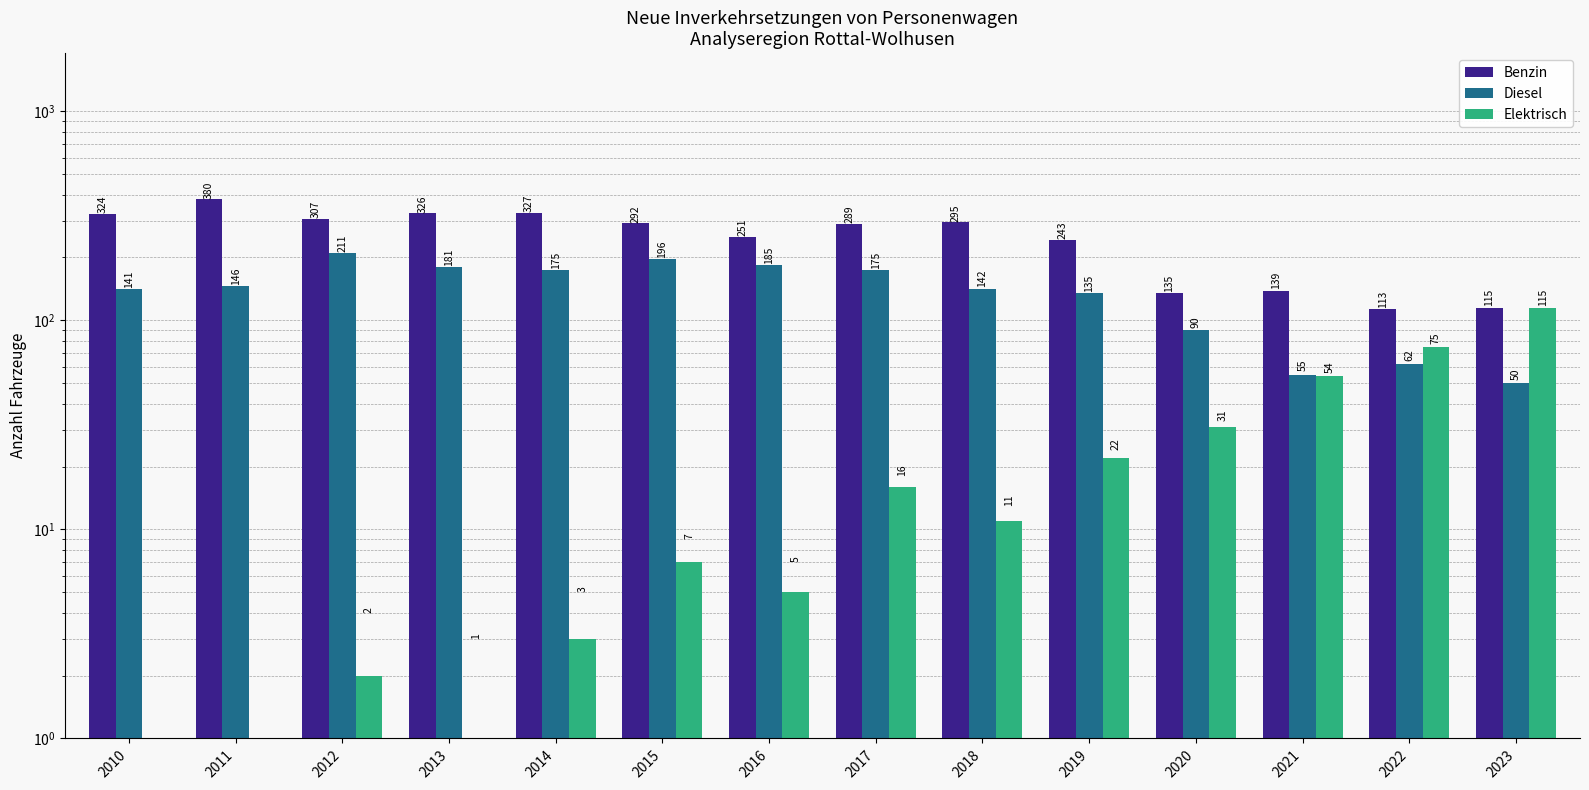

How many groups of bars are there?

14